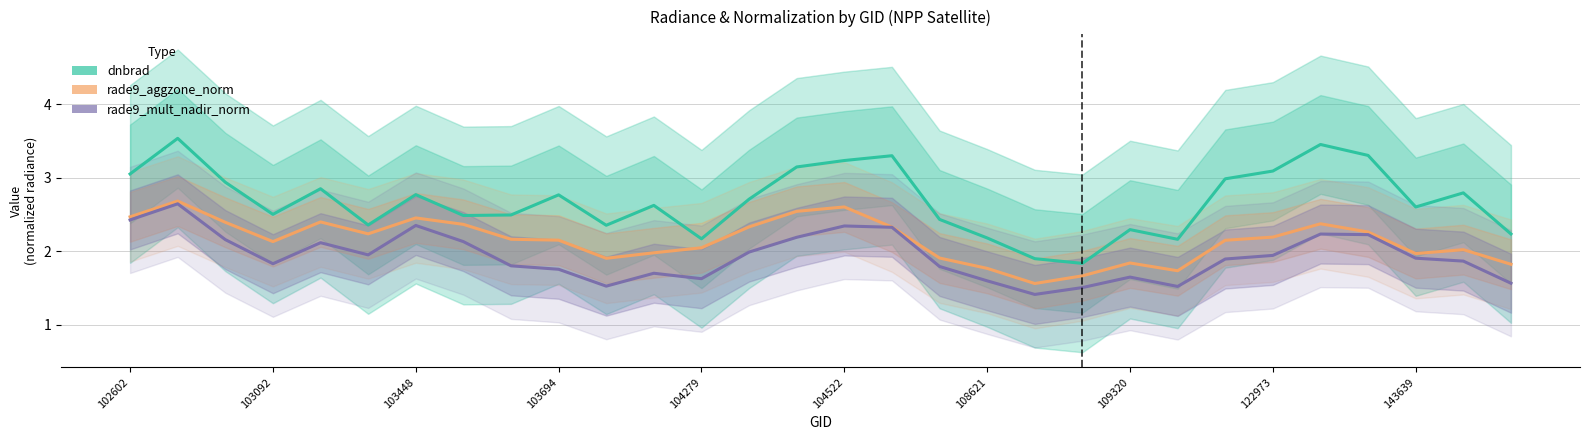

What is the maximum value for rade9_mult_nadir_norm?

2.6